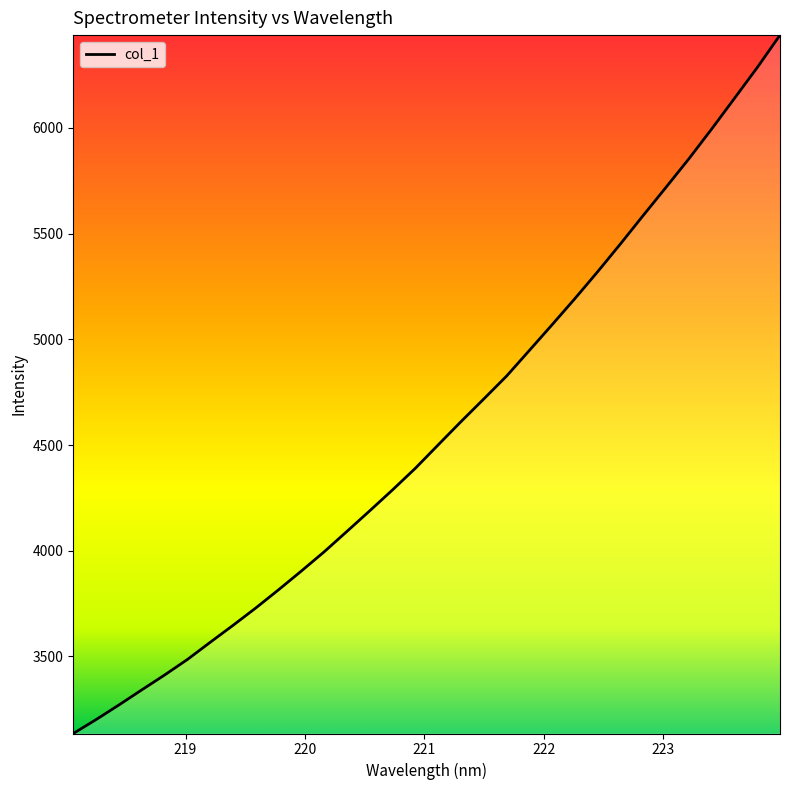

What is the greatest value displayed?

6438.6